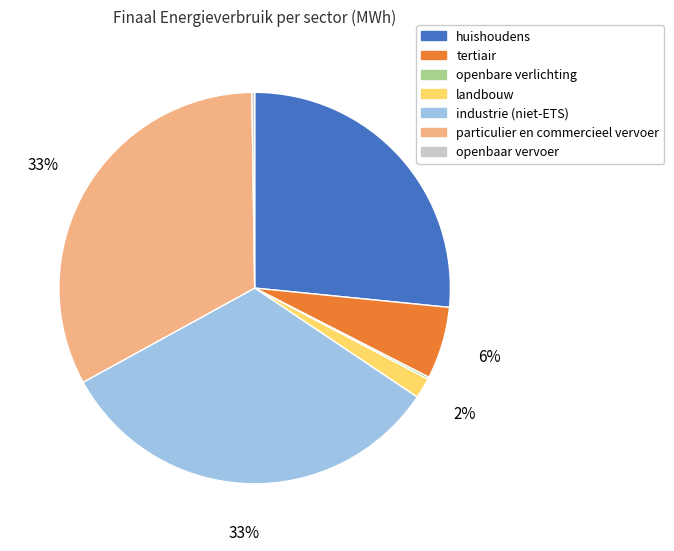

Is it true that landbouw is 2% of the pie?

True